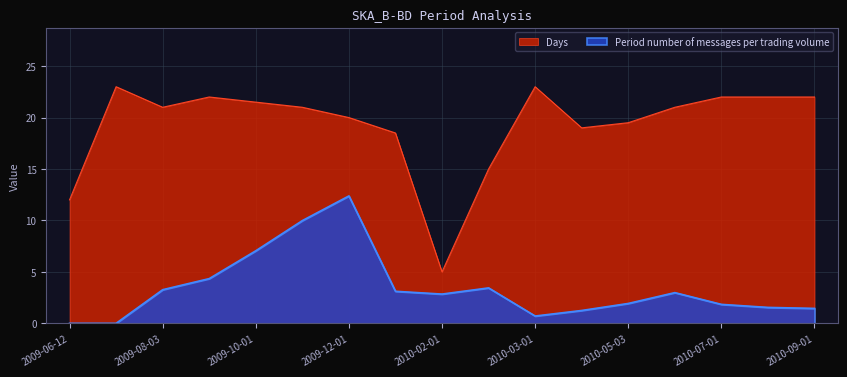

What is the label of the 17th point from the left?

2010-09-01